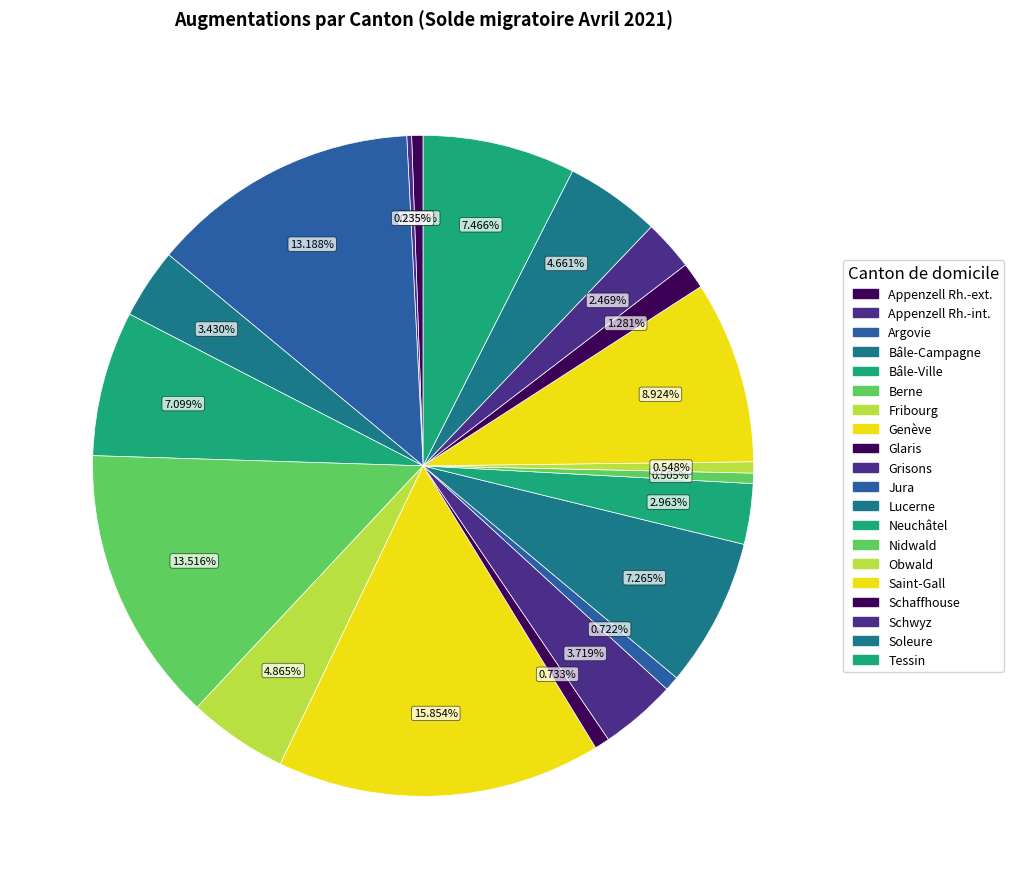

Does Schwyz represent more than half of the total?

No